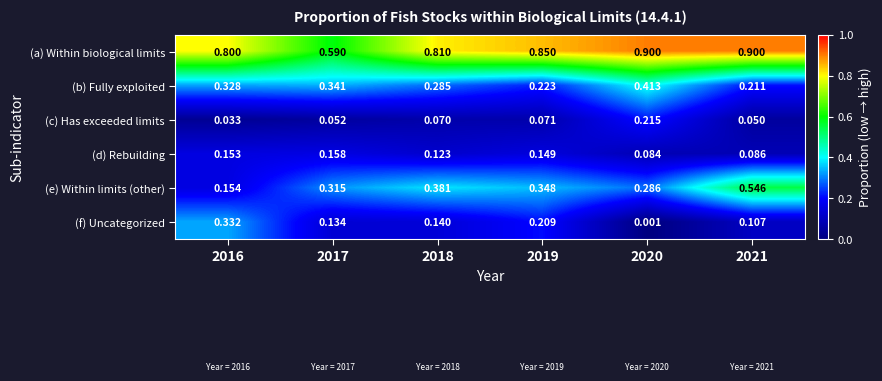

Rank the series at 2020 from lowest to highest value.

(f) Uncategorized, (d) Rebuilding, (c) Has exceeded limits, (e) Within limits (other), (b) Fully exploited, (a) Within biological limits